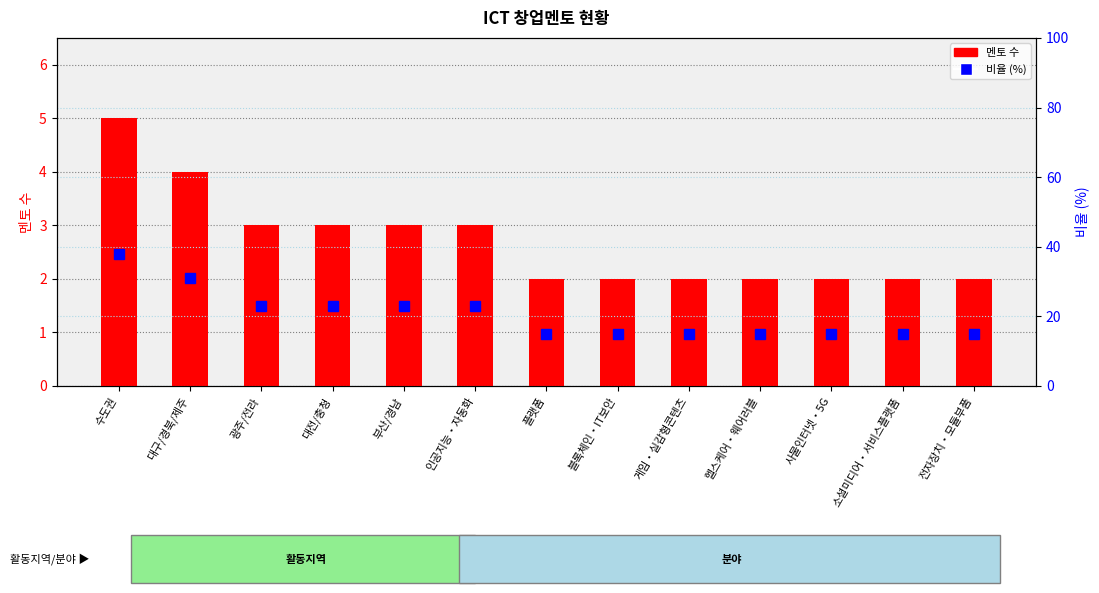

At which category is the sum across all series the highest?

수도권